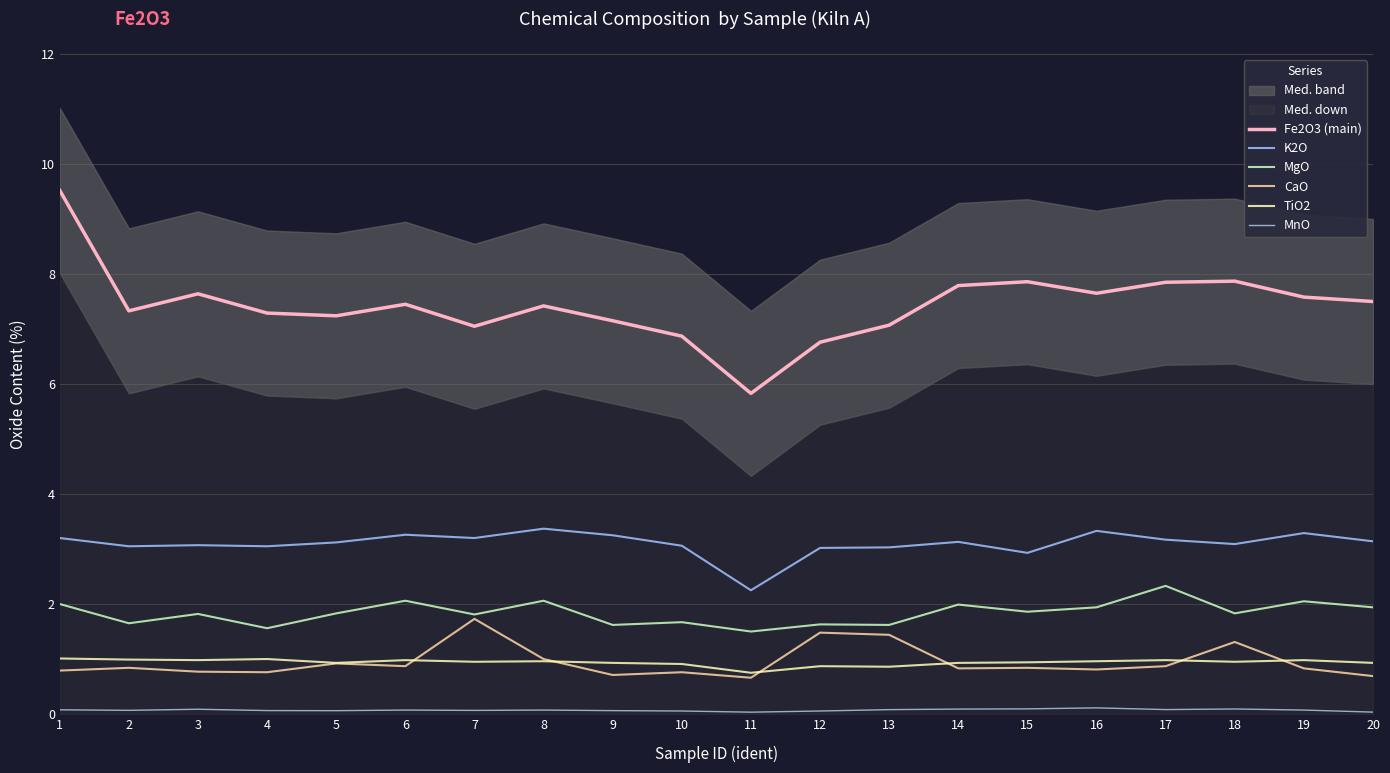

True or false: CaO has a value of 2.1 at 13.

False